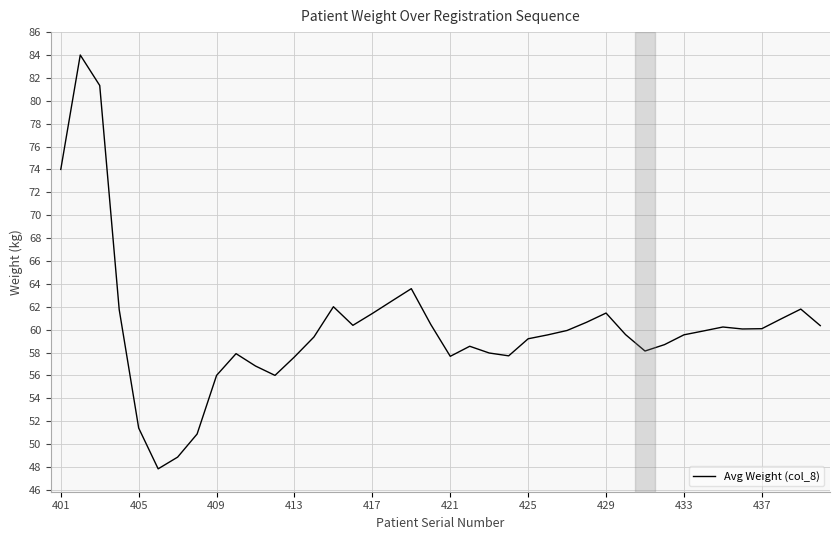

What is the average value?

60.1